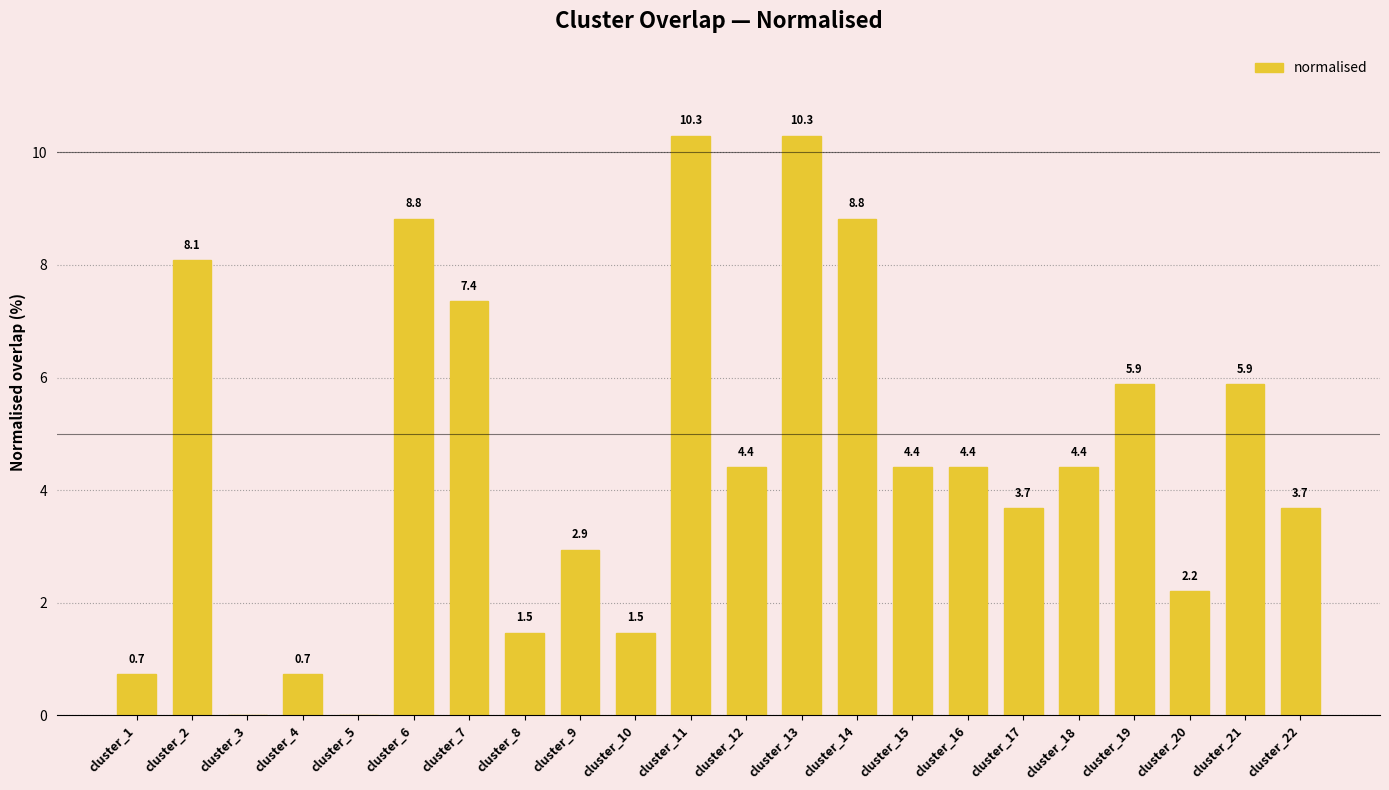

What is the sum of all values?

100.0